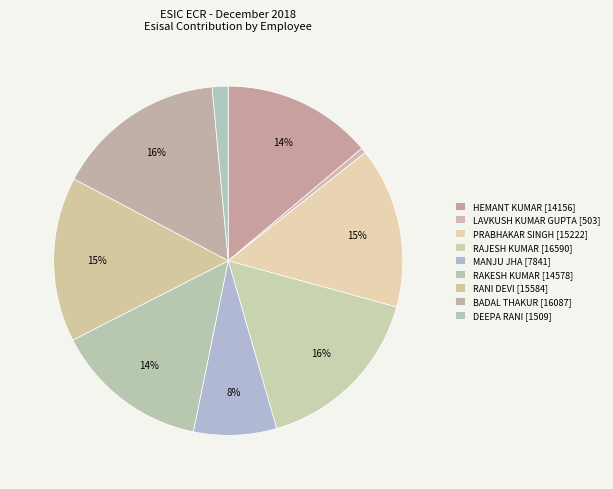

Is it true that RAKESH KUMAR is 7% of the pie?

False